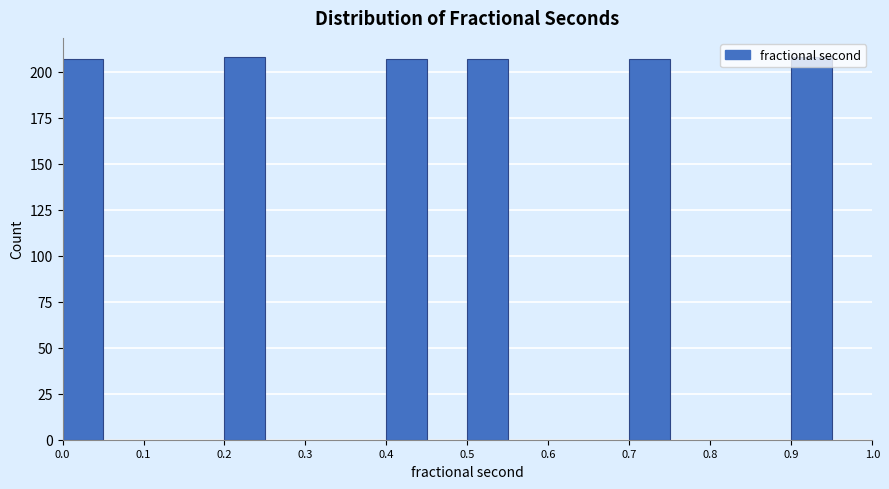

What is the height of the bar covering 0.00 to 0.05 on the x-axis? The values are not printed on the chart, so give them approximately, as read against the axis.

205